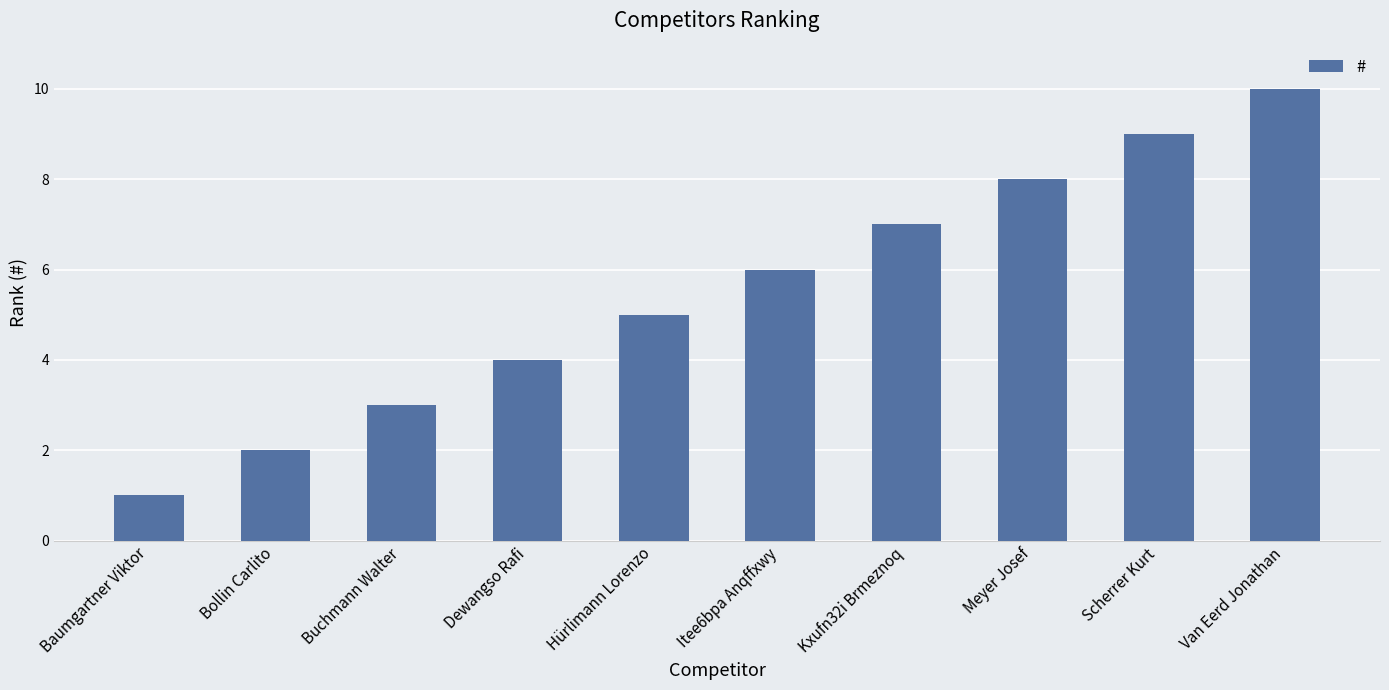

How many series are shown in this chart?

1